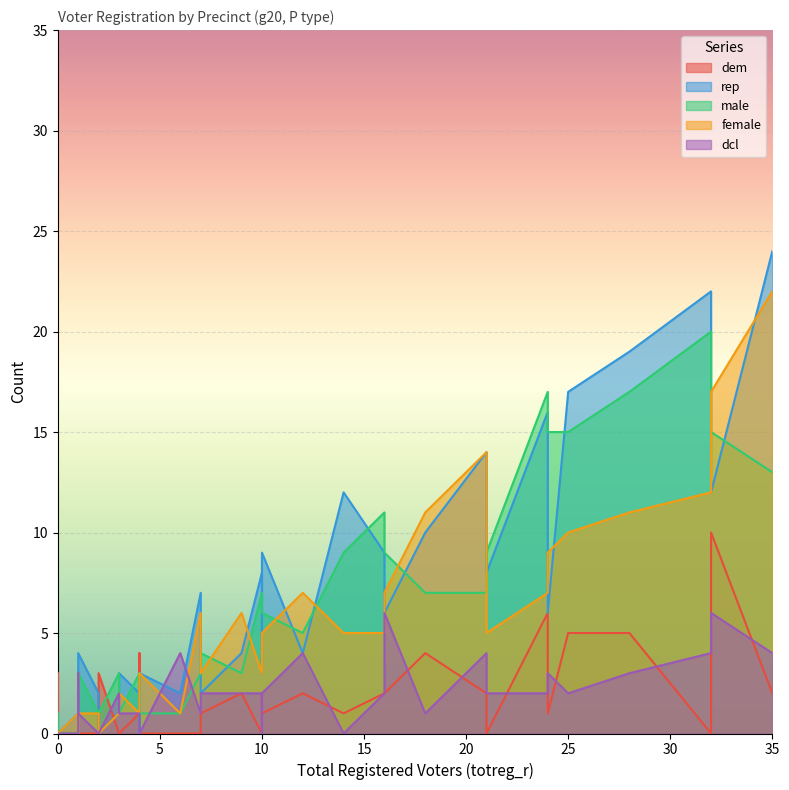

Which series changed the most between 32 and 2?

female